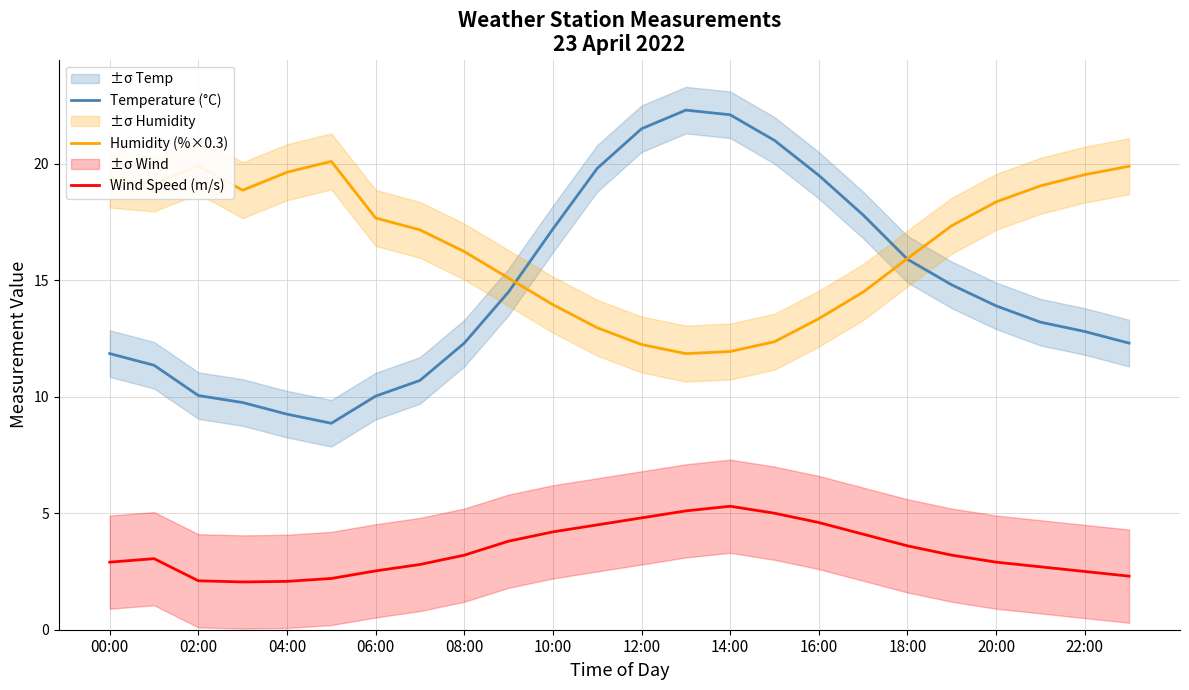

The value of Temperature (°C) at 18:00 is 15.9. True or false?

True